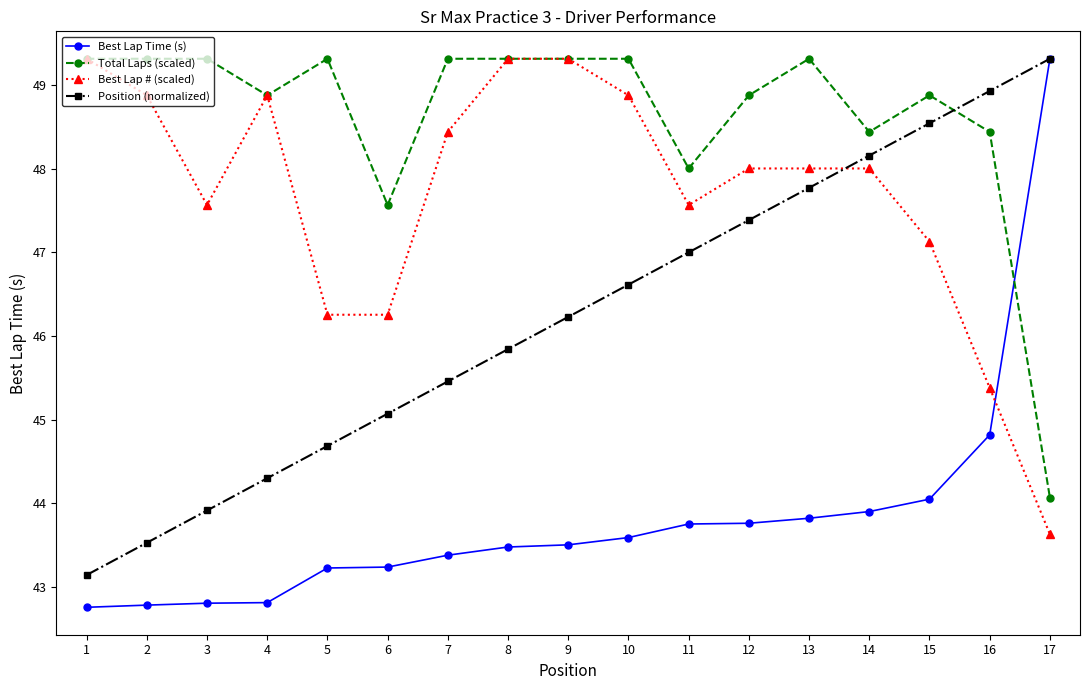

True or false: Position (normalized) has a value of 47.8 at 13.

True